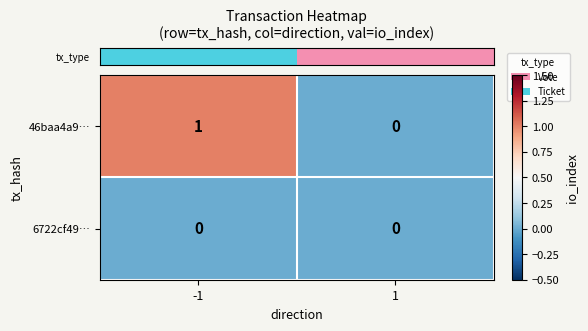

Which series changed the most between -1 and 1?

46baa4a9…